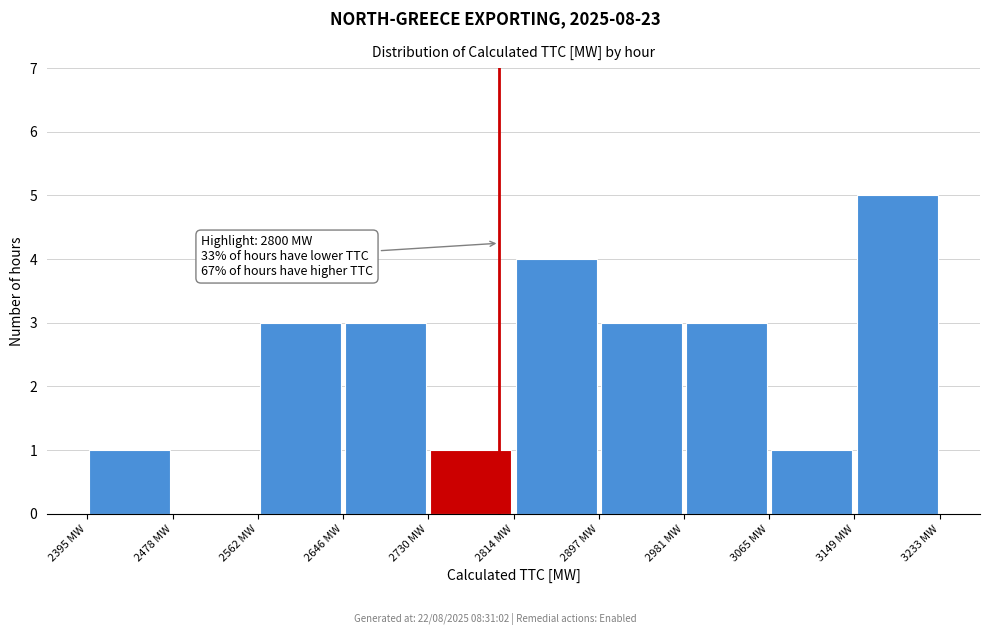

Which range on the x-axis has the tallest bar?

3150 to 3230